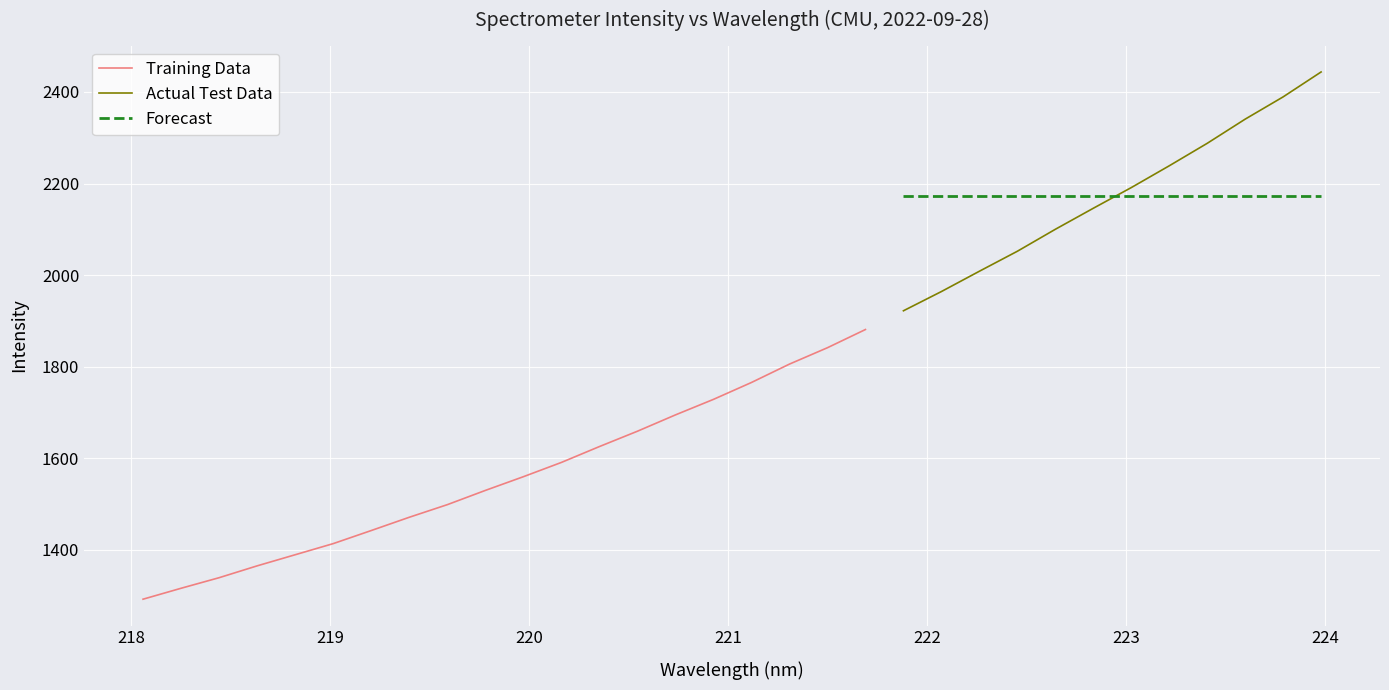

What is the minimum value for Training Data?

1292.1